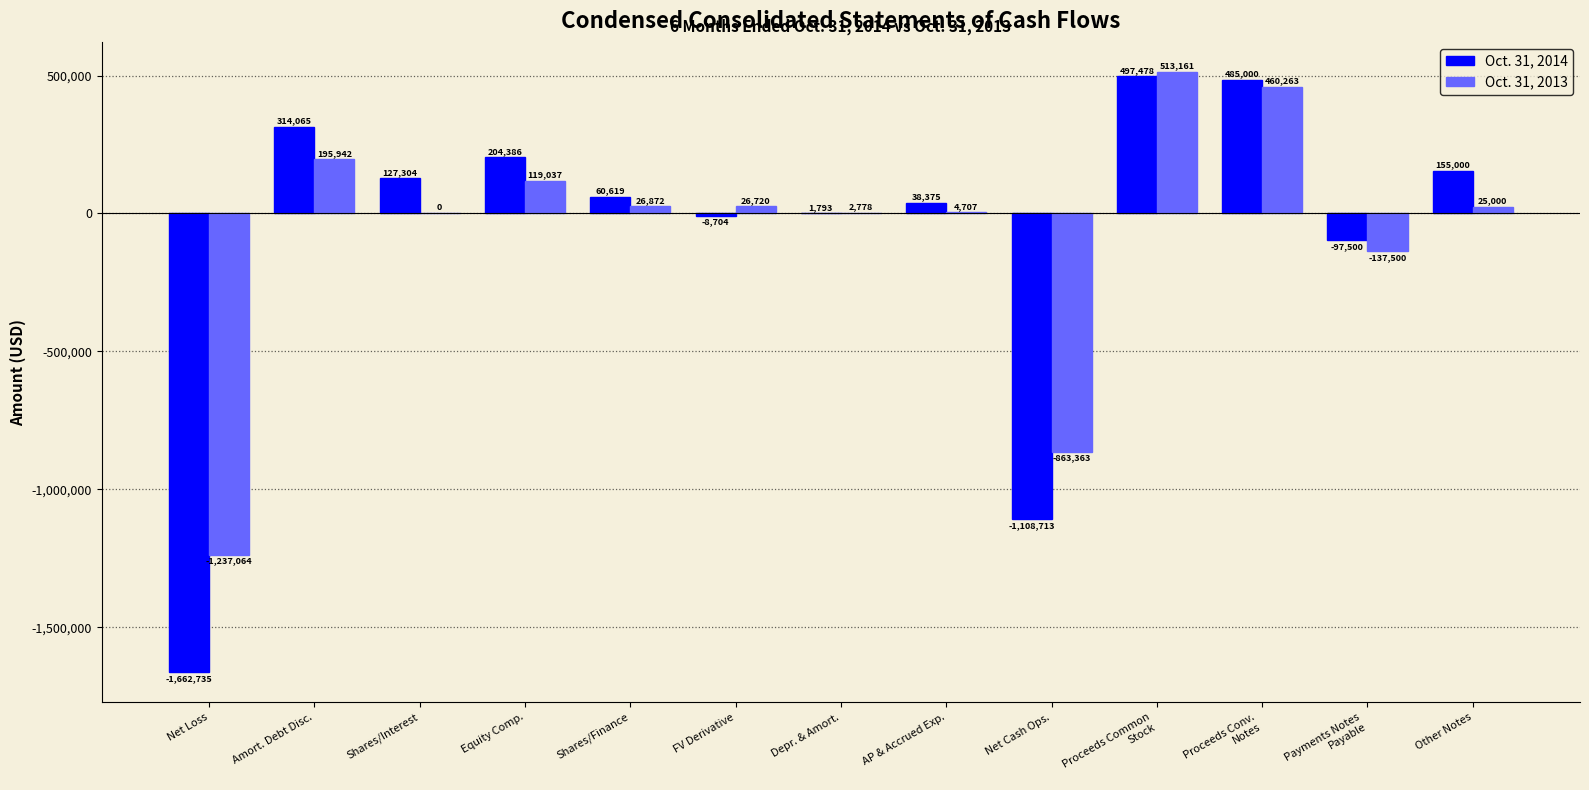

What is the total value across all series at Net Cash Ops.?

-1972076